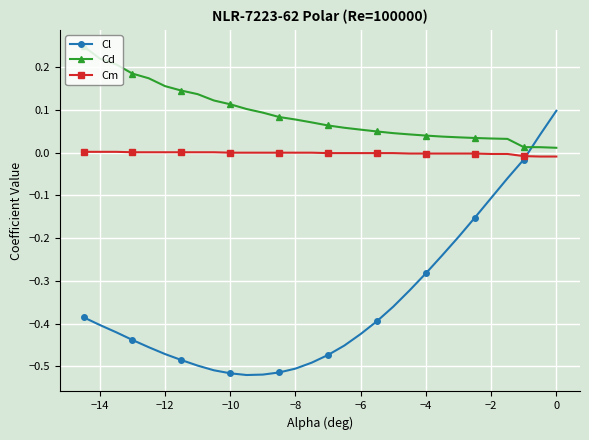

At how many categories does at least one series exceed 0?

30